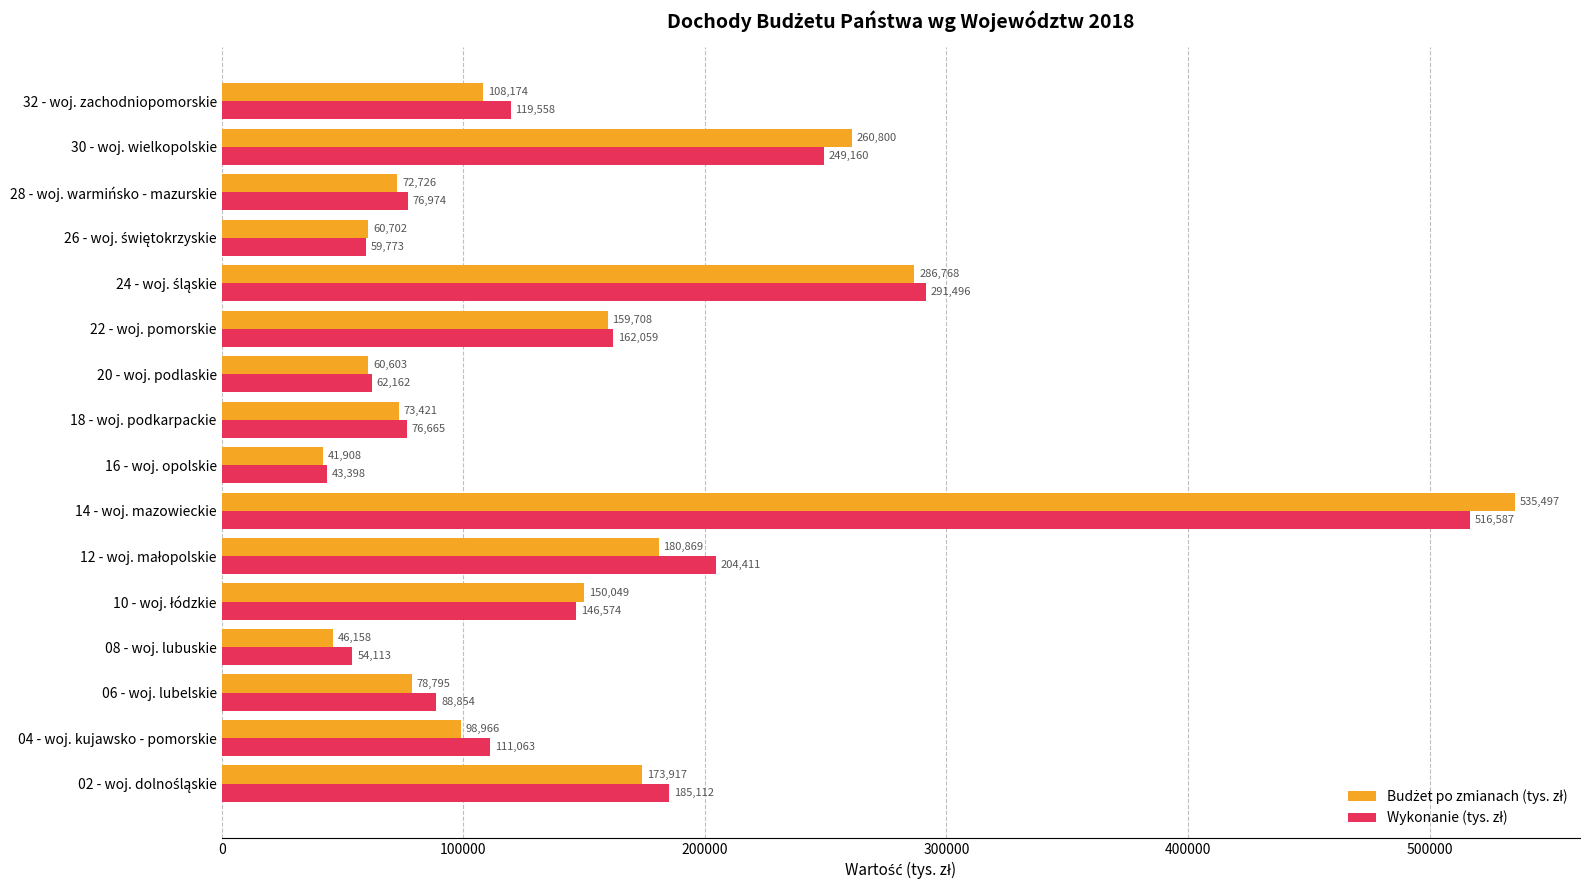

What is the greatest value displayed?

535497.0